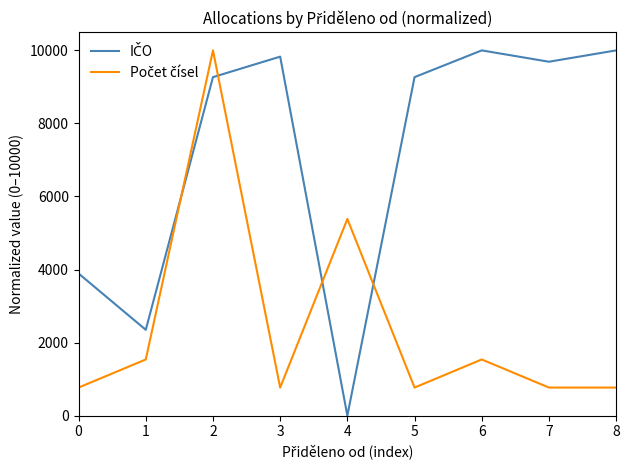

What is the maximum value shown in the chart?

10000.0